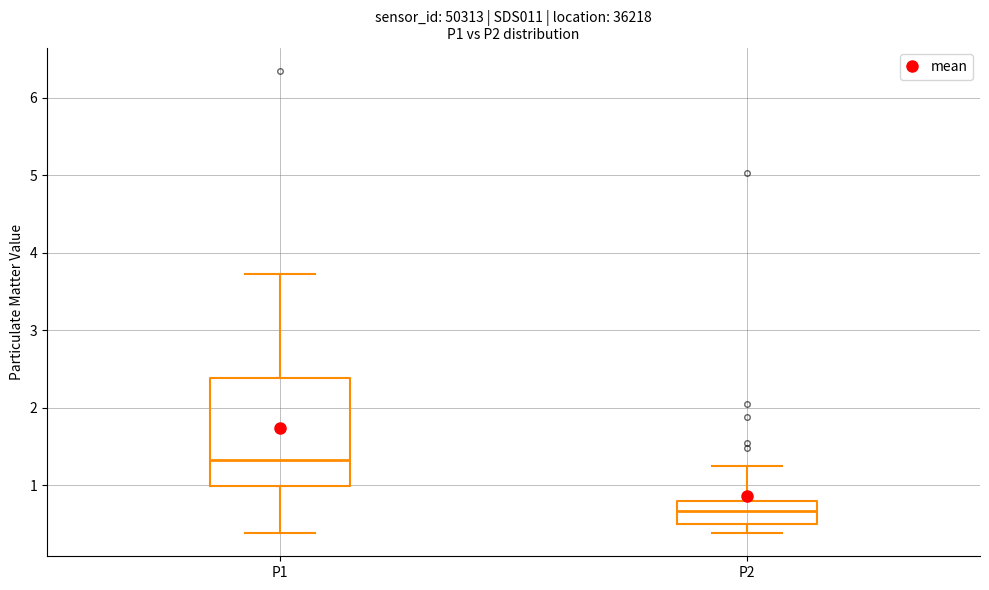

Where is the lower edge of the box for P2 on the y-axis? The values are not printed on the chart, so give them approximately, as read against the axis.

0.5